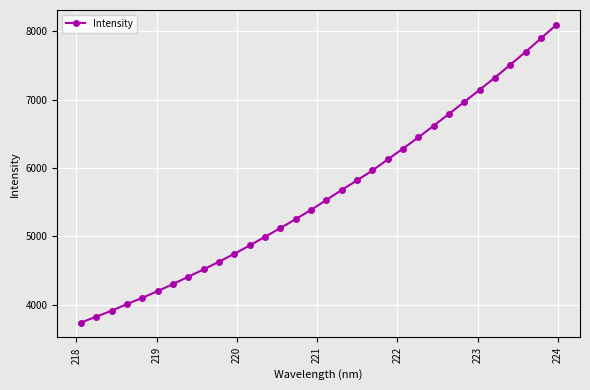

True or false: the data has more than 2 interior local peaks.

False